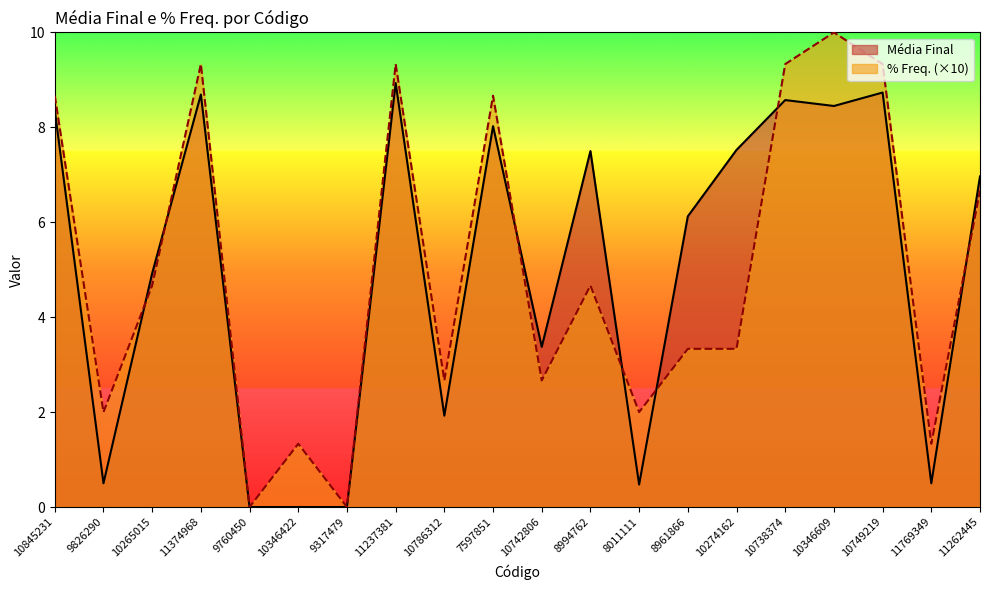

At which label is % Freq. closest to 5?

10265015